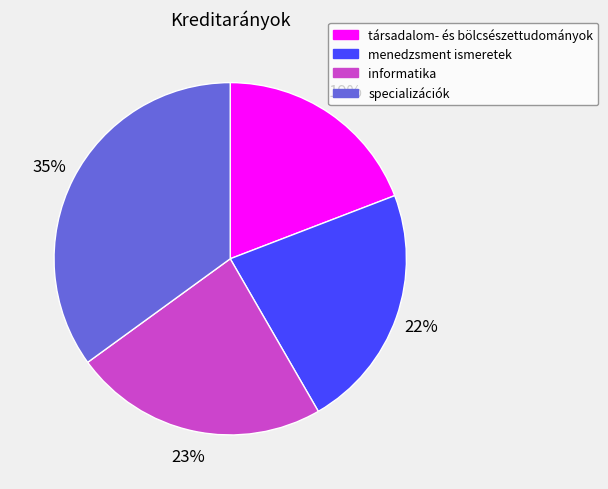

What is the ratio of the value at specializációk to the value at menedzsment ismeretek?

1.6